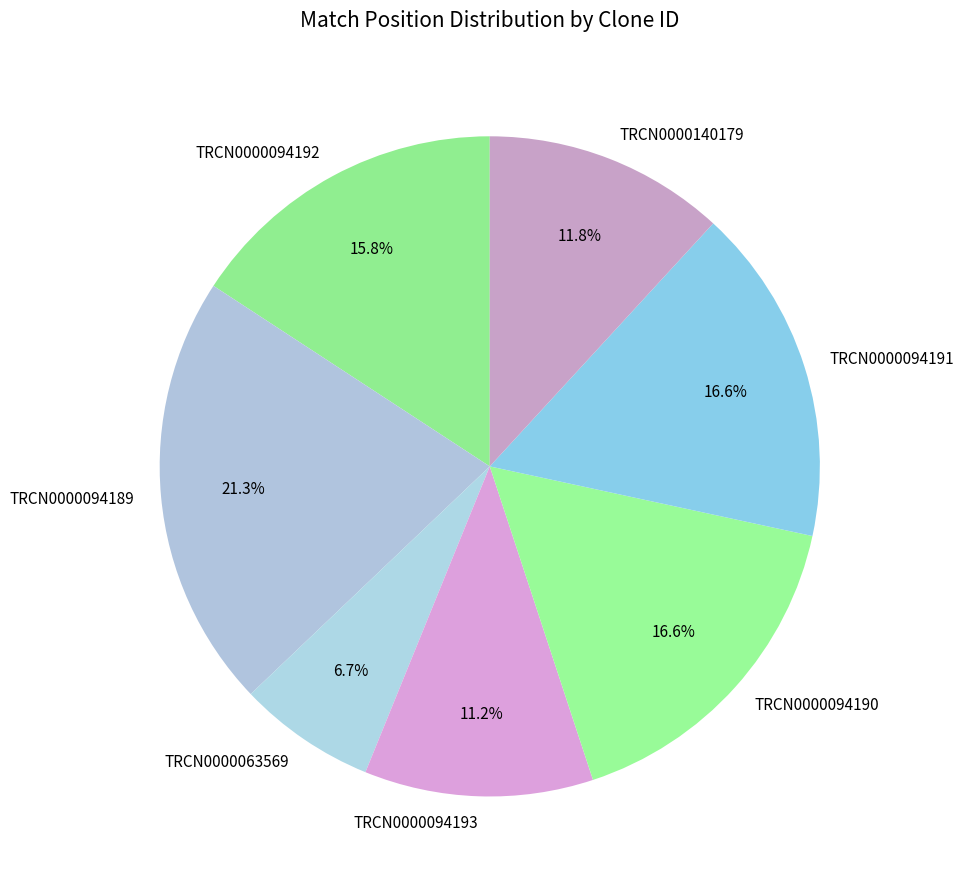

Count the number of slices in the pie.

7